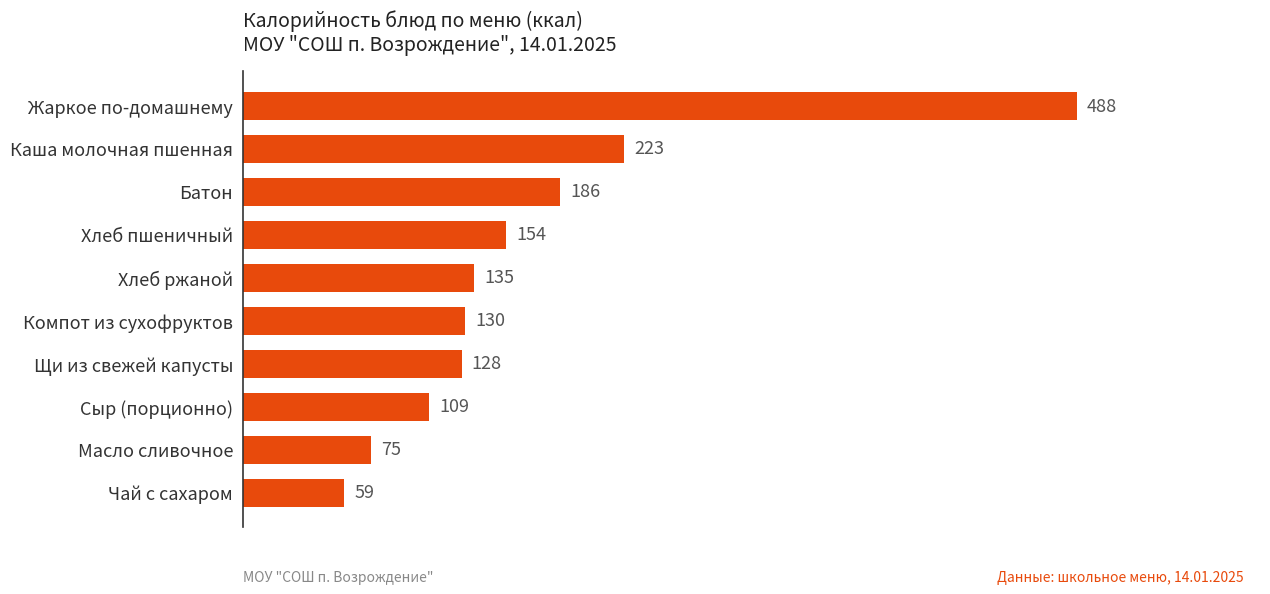

At which category does the chart reach its peak across all series?

Жаркое по-домашнему